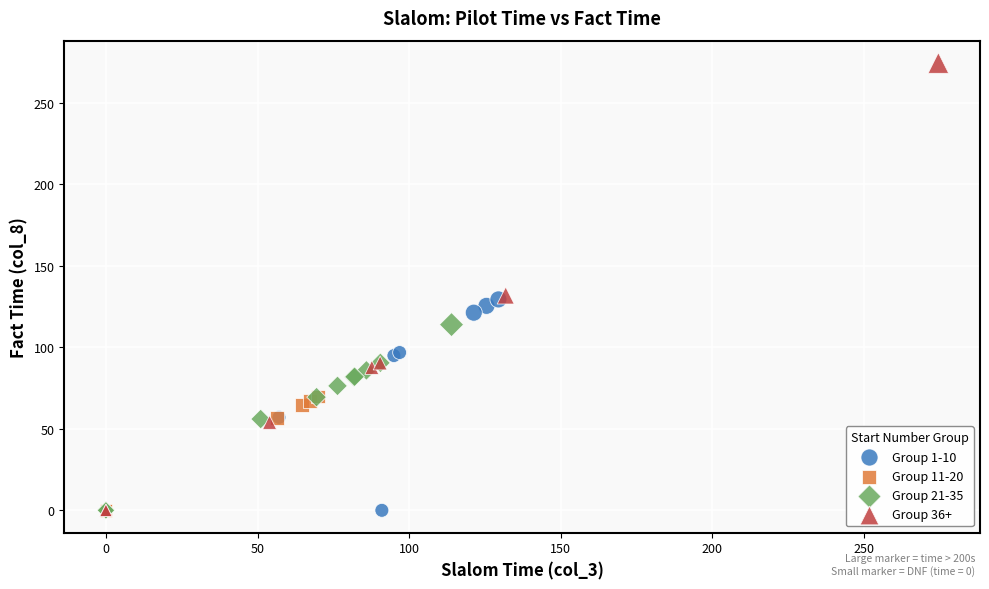

Which series reaches the maximum Y coordinate?

Group 36+